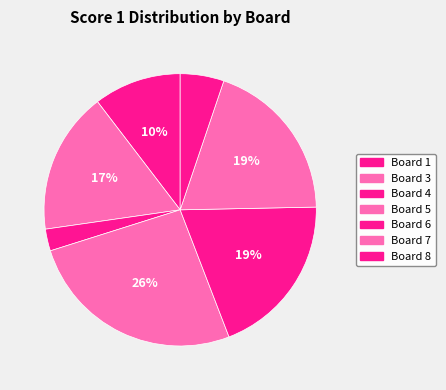

Is there a majority slice in this chart?

No